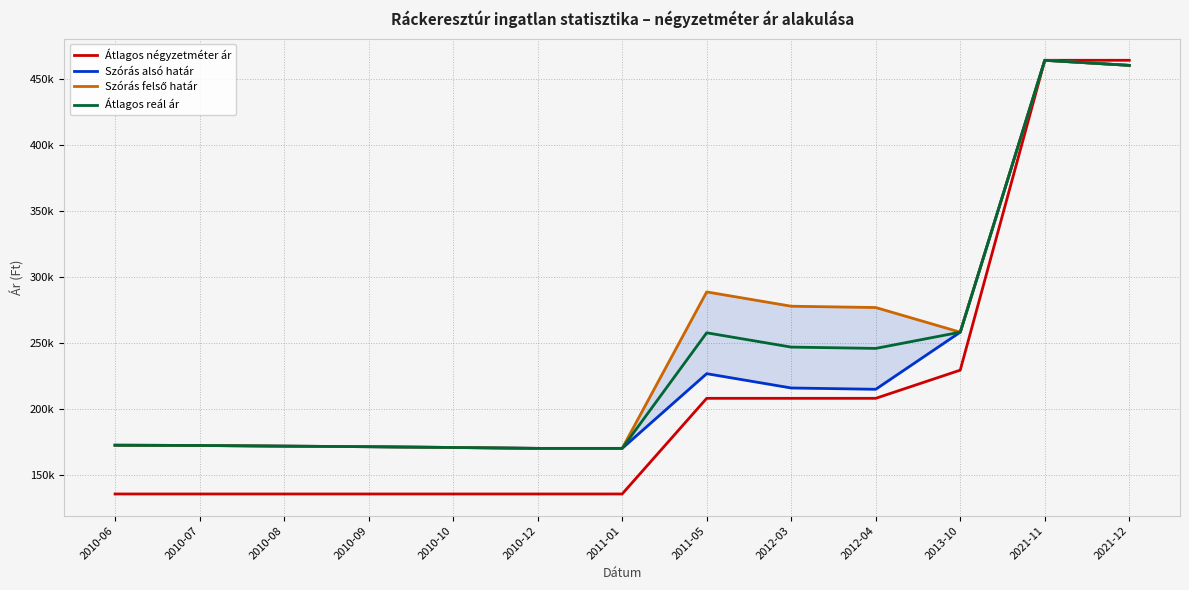

How many interior local valleys does the Átlagos reál ár series have?

1